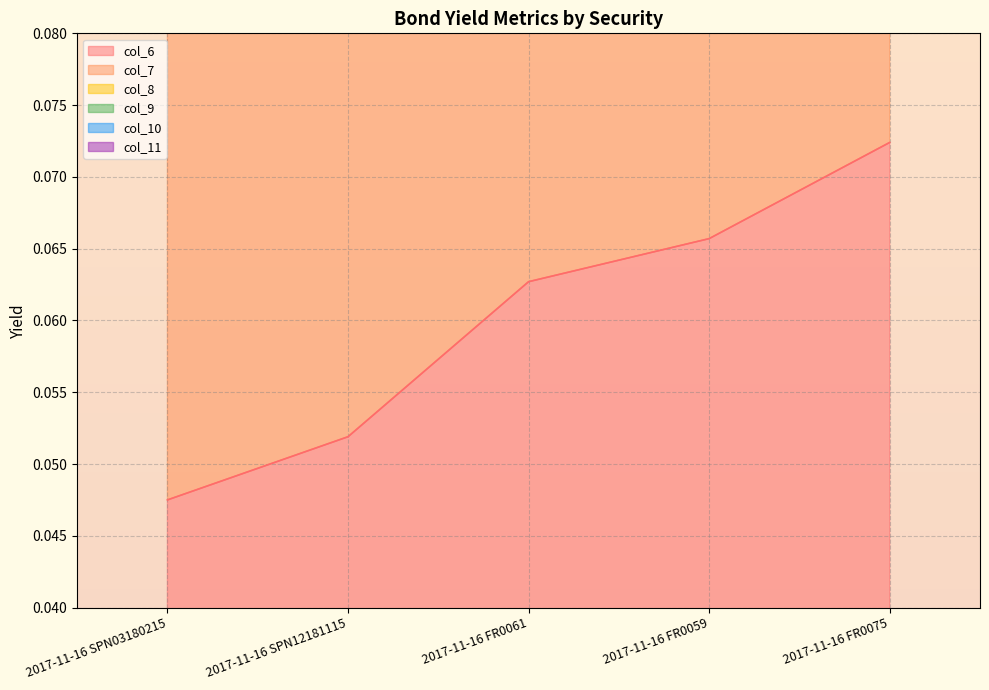

Rank the series by their maximum value, from highest to lowest.

col_11, col_9, col_10, col_8, col_7, col_6